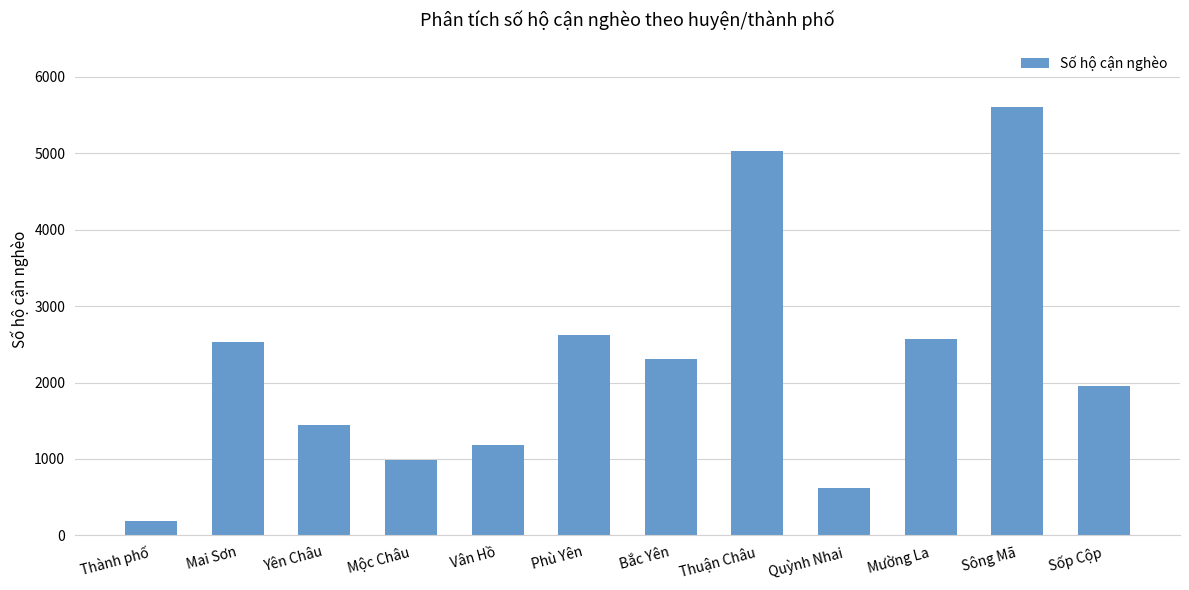

Reading left to right, extract all data points from this chart.

Thành phố=195	Mai Sơn=2533	Yên Châu=1442	Mộc Châu=991	Vân Hồ=1180	Phù Yên=2622	Bắc Yên=2303	Thuận Châu=5028	Quỳnh Nhai=625	Mường La=2574	Sông Mã=5608	Sốp Cộp=1949